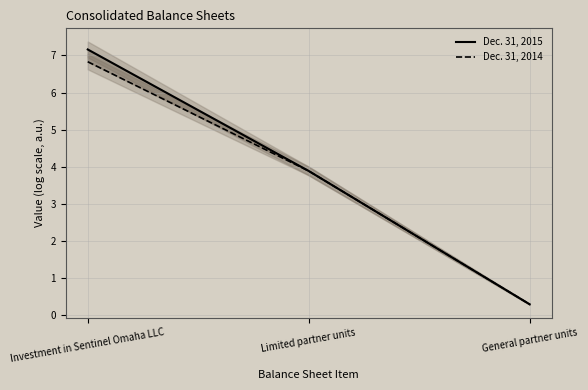

What position from the right is Limited partner units?

2